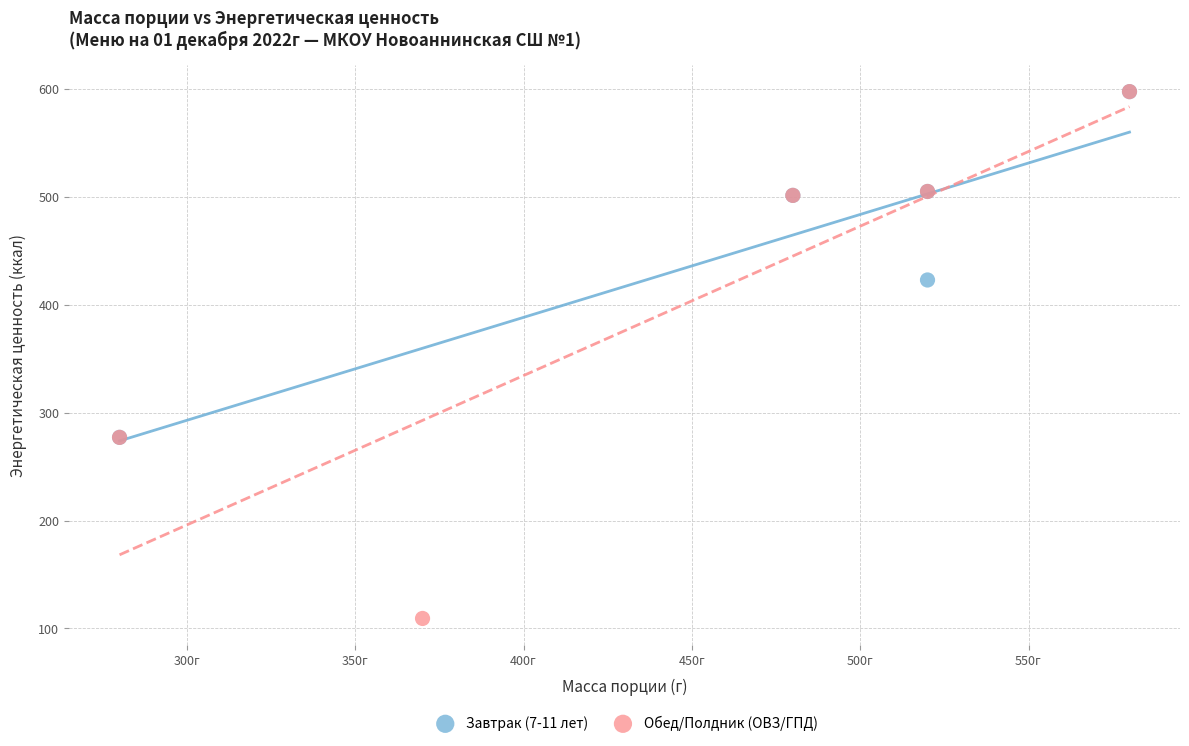

Which series contains the lowest Y value?

Обед/Полдник (ОВЗ/ГПД)